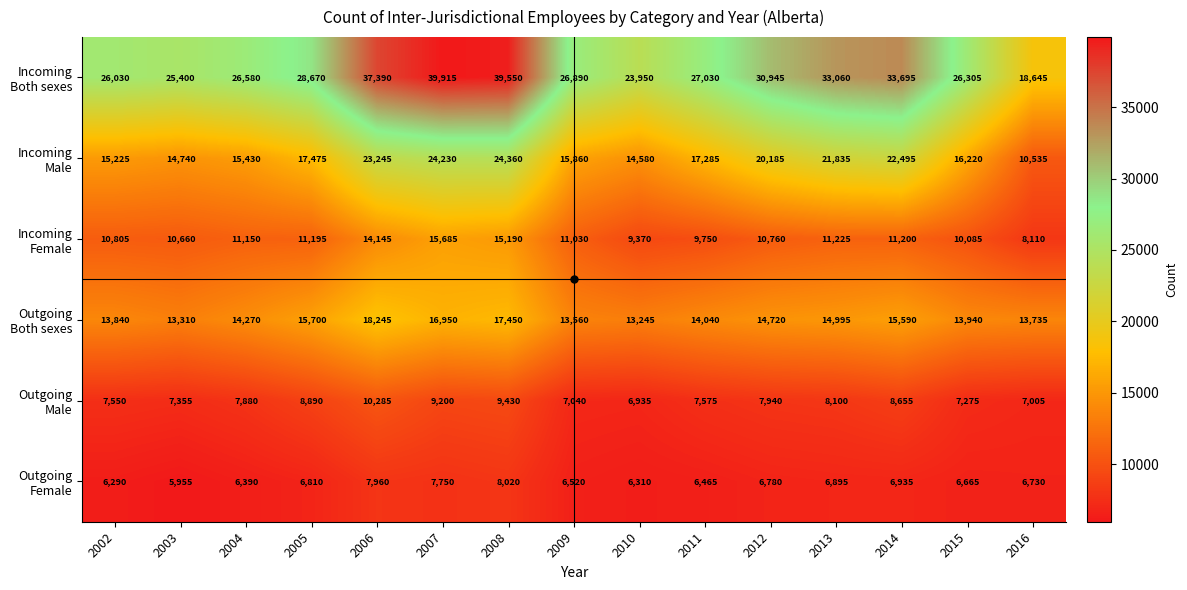

Which category has the highest value across all series?

2007